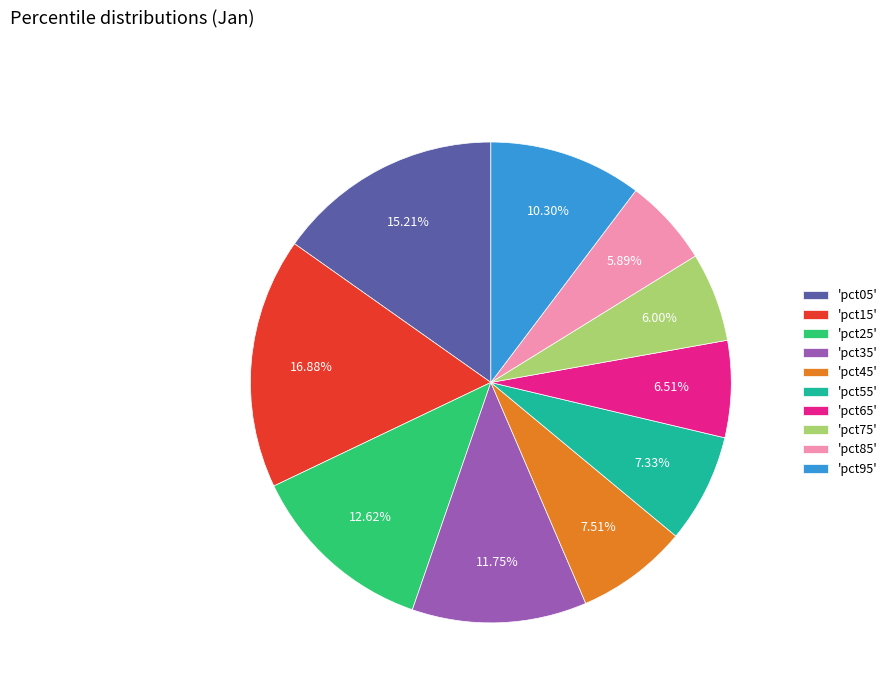

Does any single category account for the majority?

No